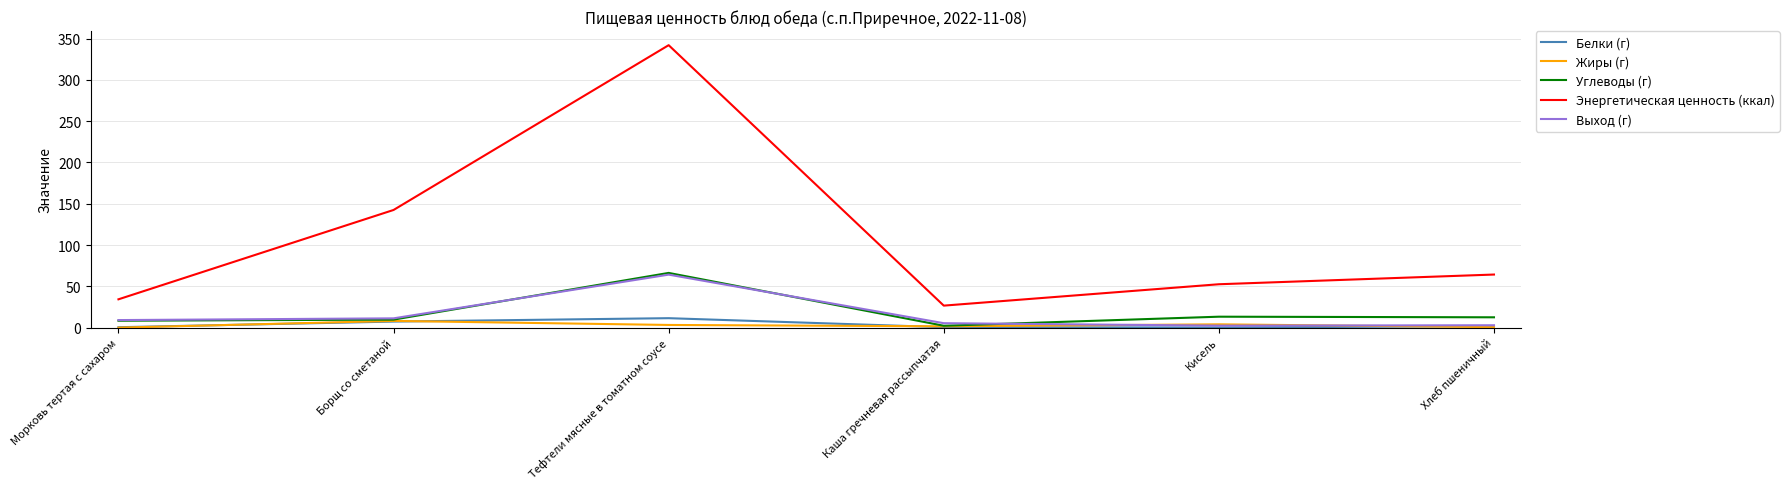

Does the chart have visible grid lines?

Yes